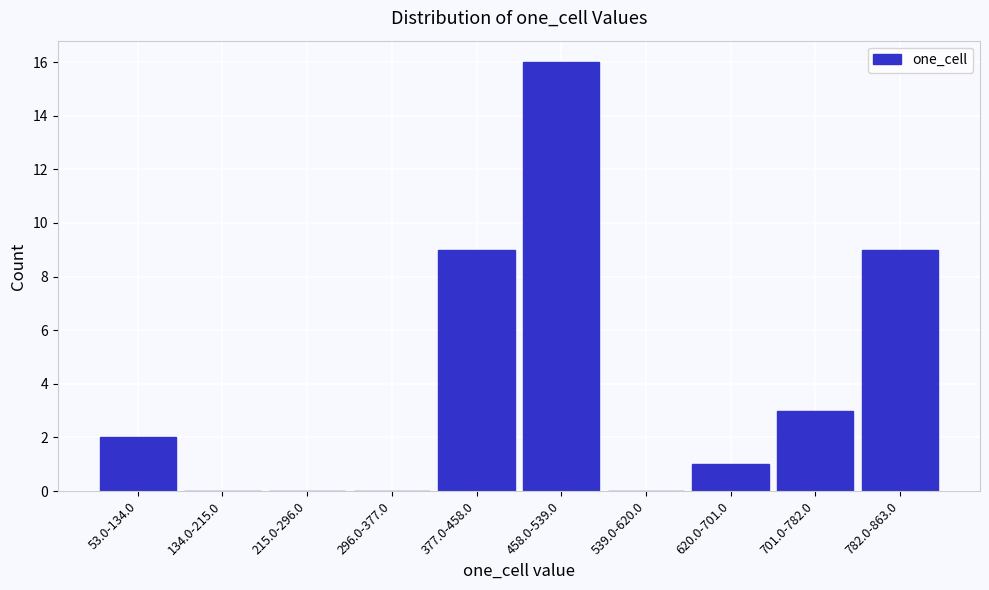

Reading left to right, what are all the values shown in this chart?

53.0-134.0=2	134.0-215.0=0	215.0-296.0=0	296.0-377.0=0	377.0-458.0=9	458.0-539.0=16	539.0-620.0=0	620.0-701.0=1	701.0-782.0=3	782.0-863.0=9